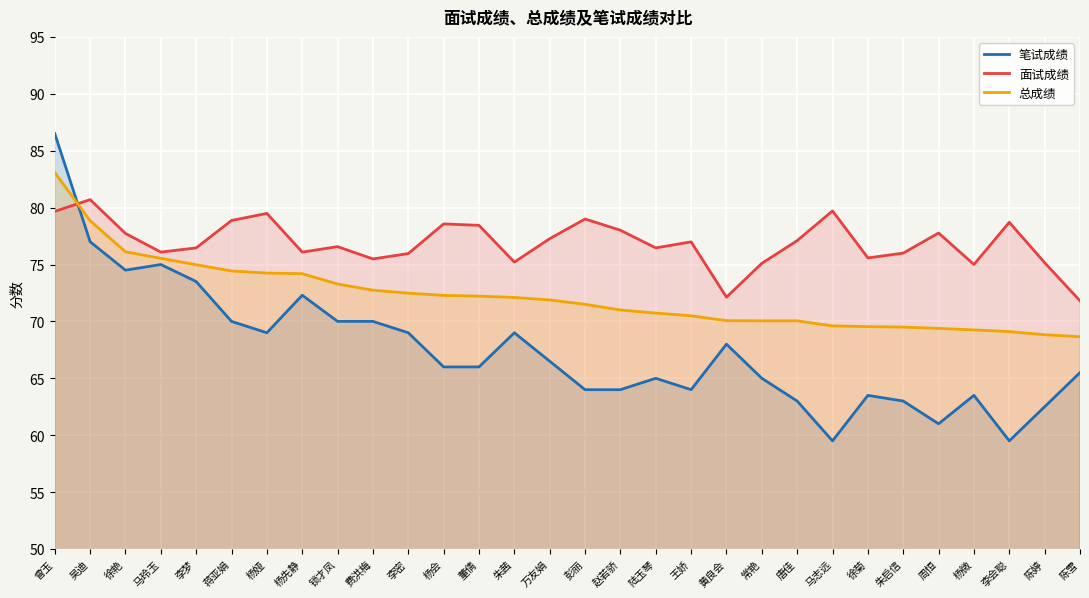

How many series are shown in this chart?

3